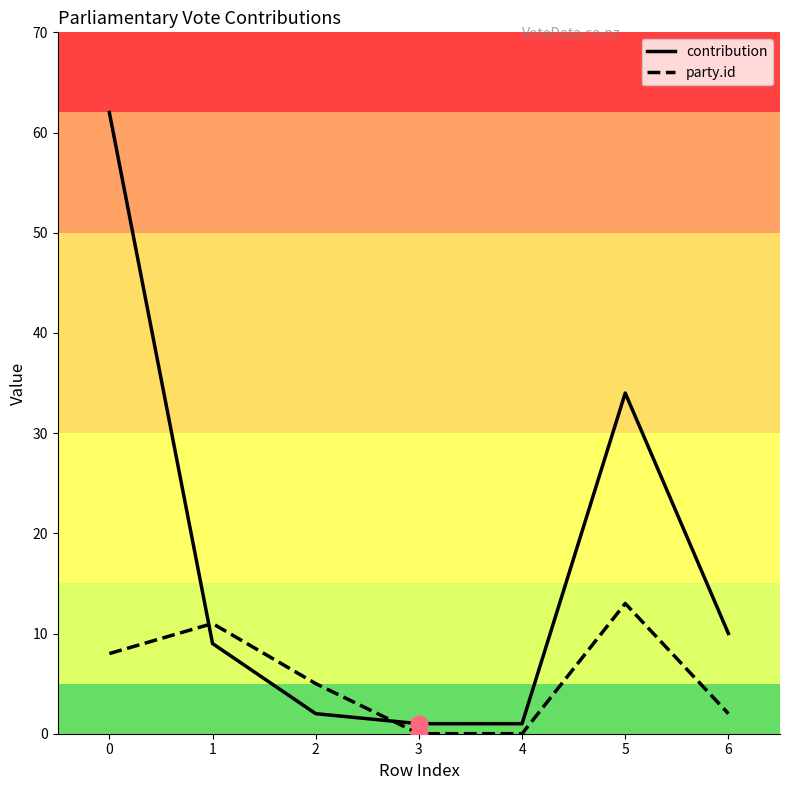

True or false: party.id and contribution intersect in this chart.

True